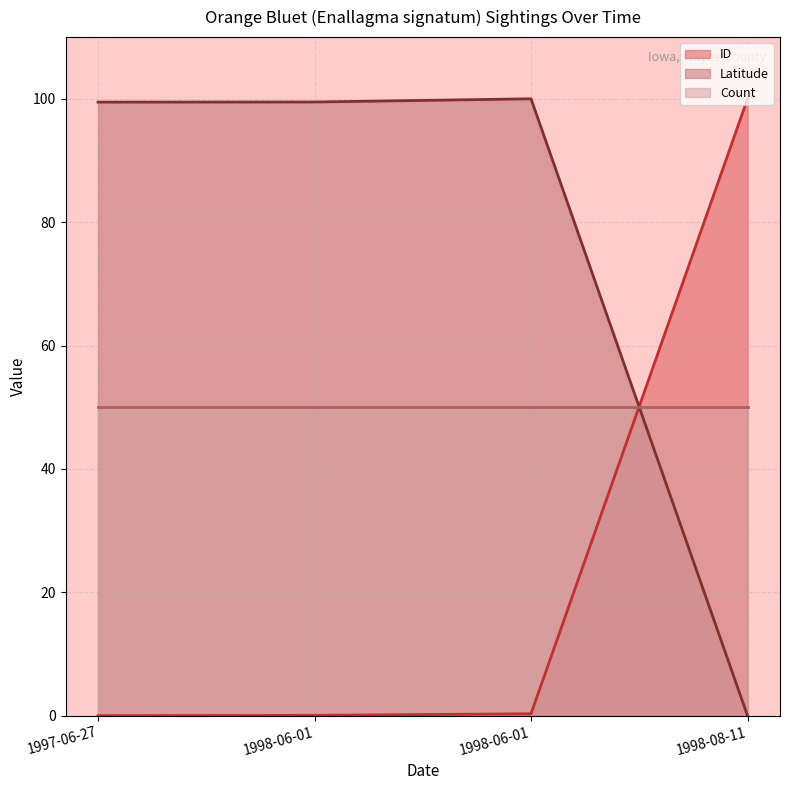

True or false: Normalized_ID has more than 2 points higher than both neighbors.

False